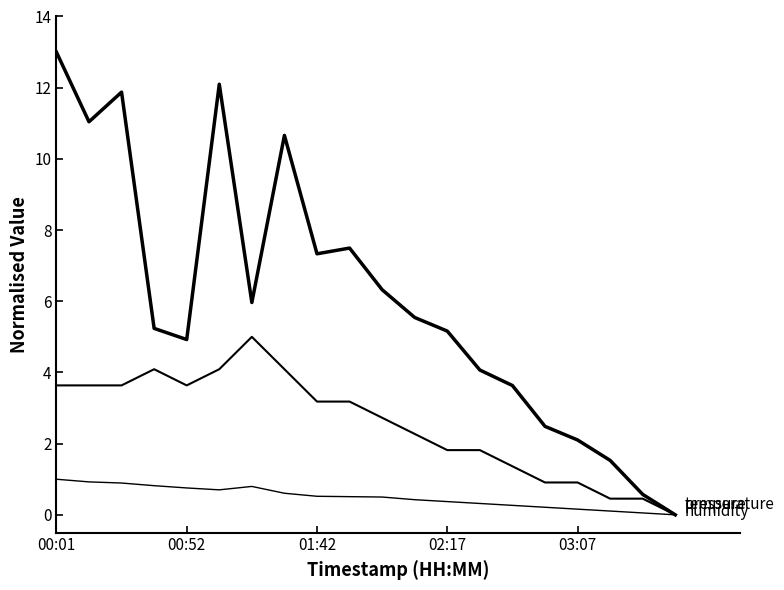

Does the chart display data point markers on the line(s)?

No